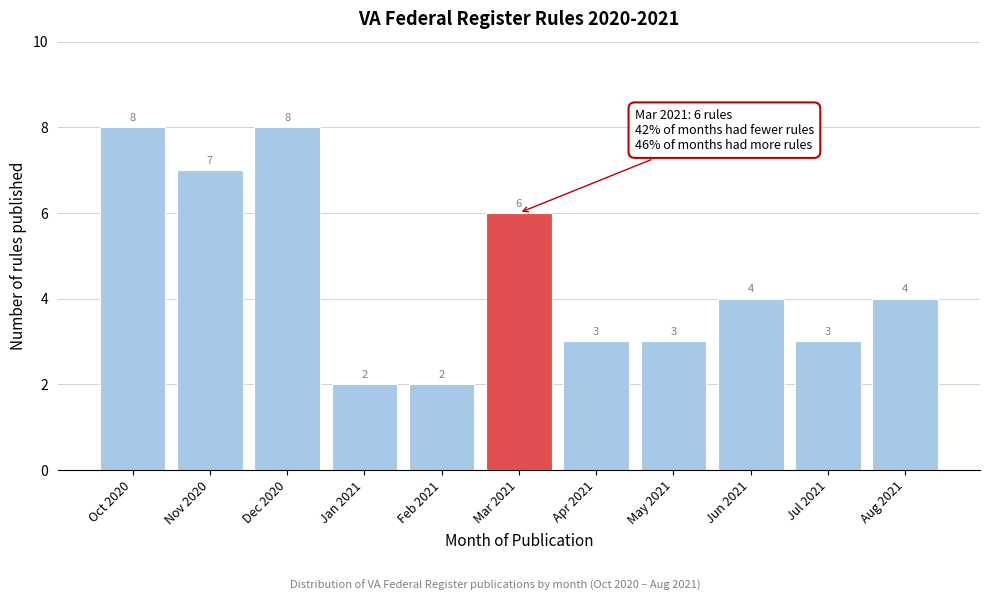

Reading left to right, what are all the values shown in this chart?

8	7	8	2	2	6	3	3	4	3	4